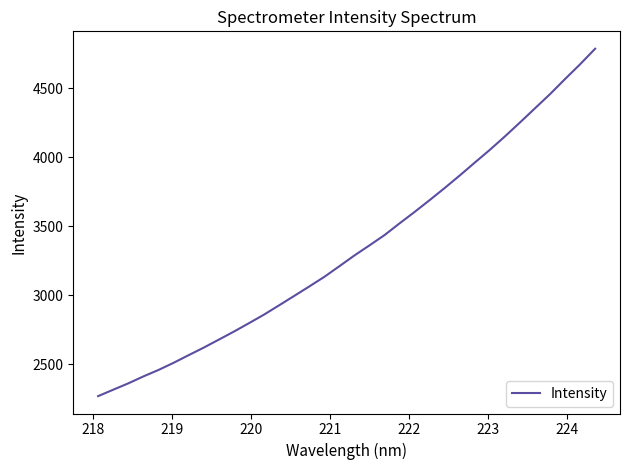

What is the minimum value shown in the chart?

2268.0